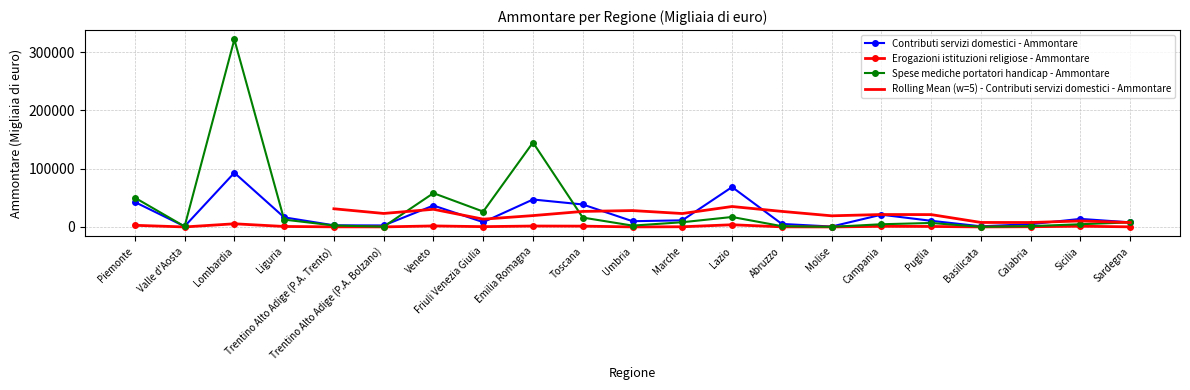

True or false: Erogazioni istituzioni religiose - Ammontare and Spese mediche portatori handicap - Ammontare cross at least once.

False